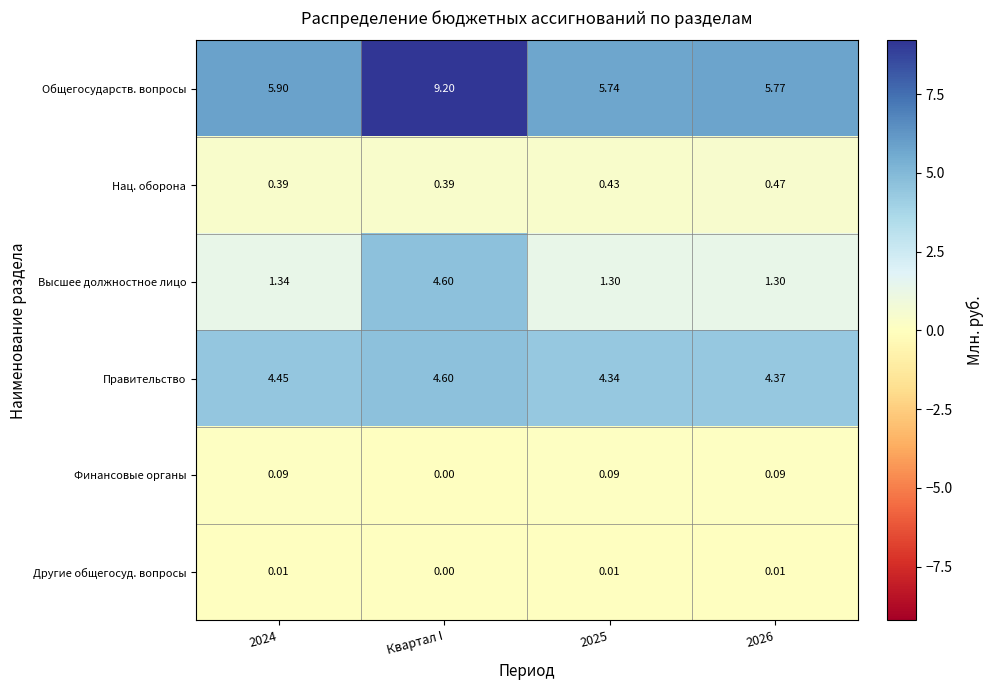

Rank the series at 2025 from highest to lowest value.

Общегосударств. вопросы, Правительство, Высшее должностное лицо, Нац. оборона, Финансовые органы, Другие общегосуд. вопросы